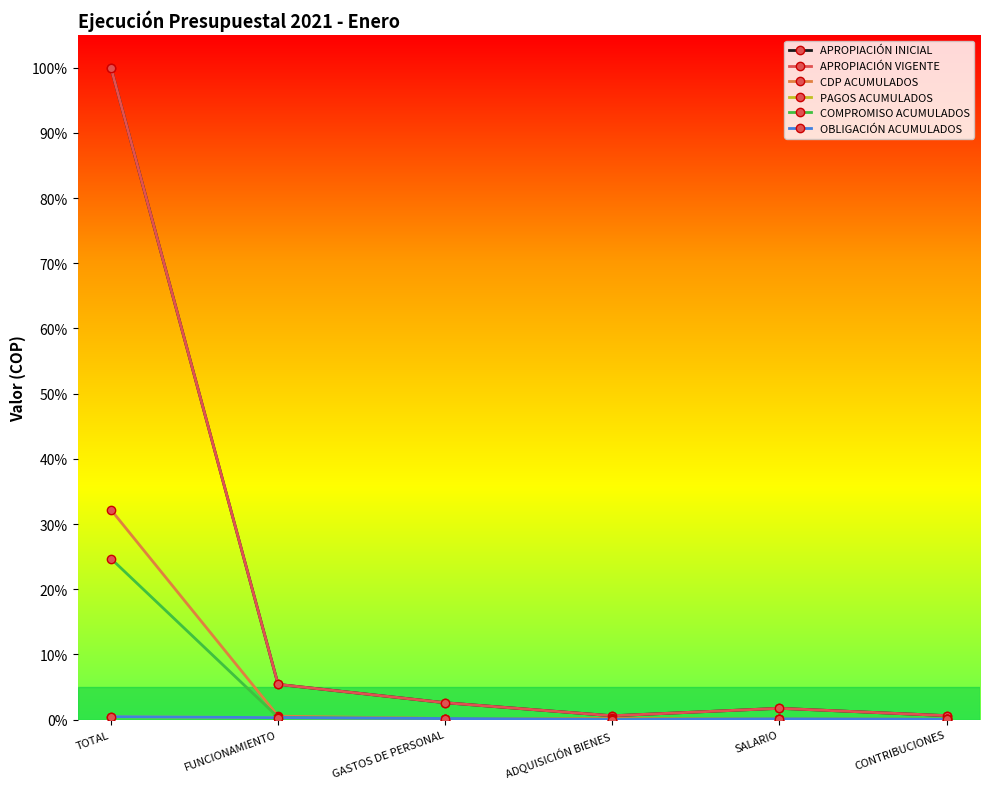

What is the label of the 1st point from the right?

CONTRIBUCIONES